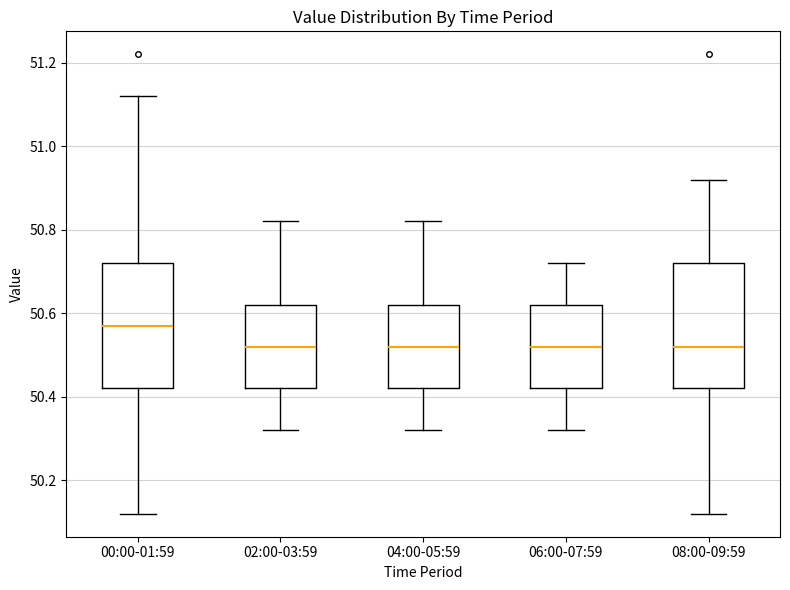

Reading left to right, read every box against the y-axis: the position of its median line, the range the box covers, and the ends of its whiskers. The values are not printed on the chart, so give them approximately, as read against the axis.

00:00-01:59: median 50.58, box 50.42 to 50.72, whiskers 50.12 to 51.12
02:00-03:59: median 50.52, box 50.42 to 50.62, whiskers 50.32 to 50.82
04:00-05:59: median 50.52, box 50.42 to 50.62, whiskers 50.32 to 50.82
06:00-07:59: median 50.52, box 50.42 to 50.62, whiskers 50.32 to 50.72
08:00-09:59: median 50.52, box 50.42 to 50.72, whiskers 50.12 to 50.92